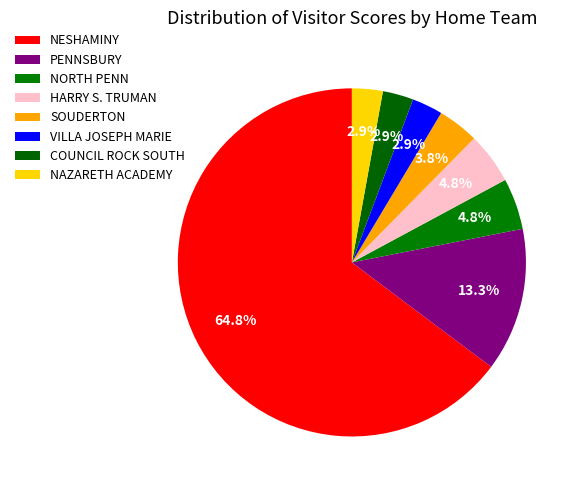

Count the number of slices in the pie.

8